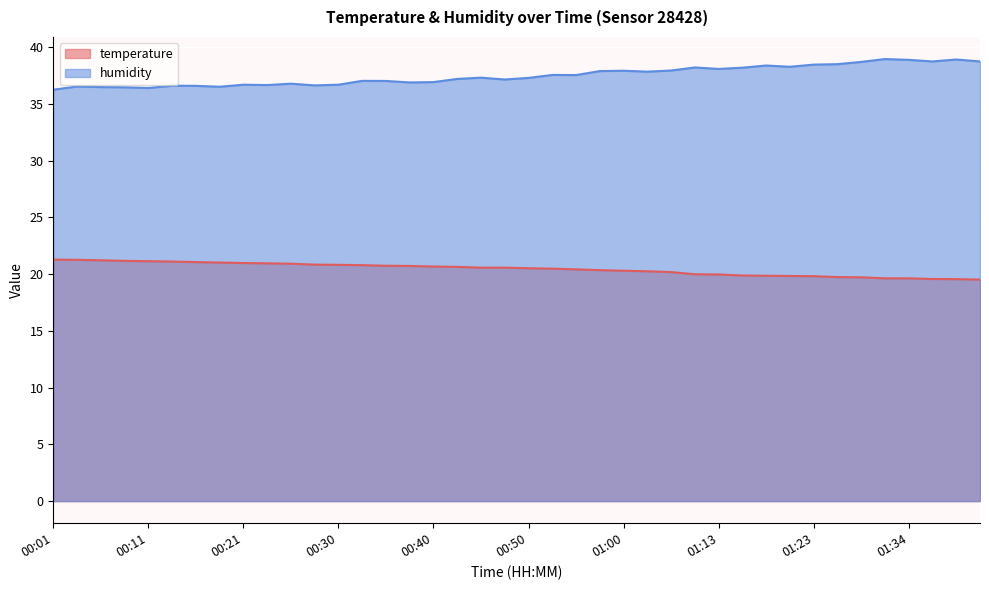

Where is humidity nearest to the value 37?

00:35